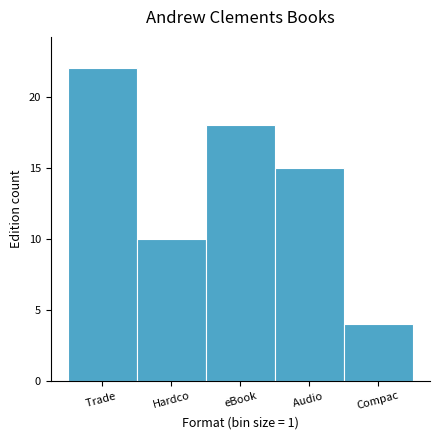

Reading left to right, extract all data points from this chart.

22	10	18	15	4